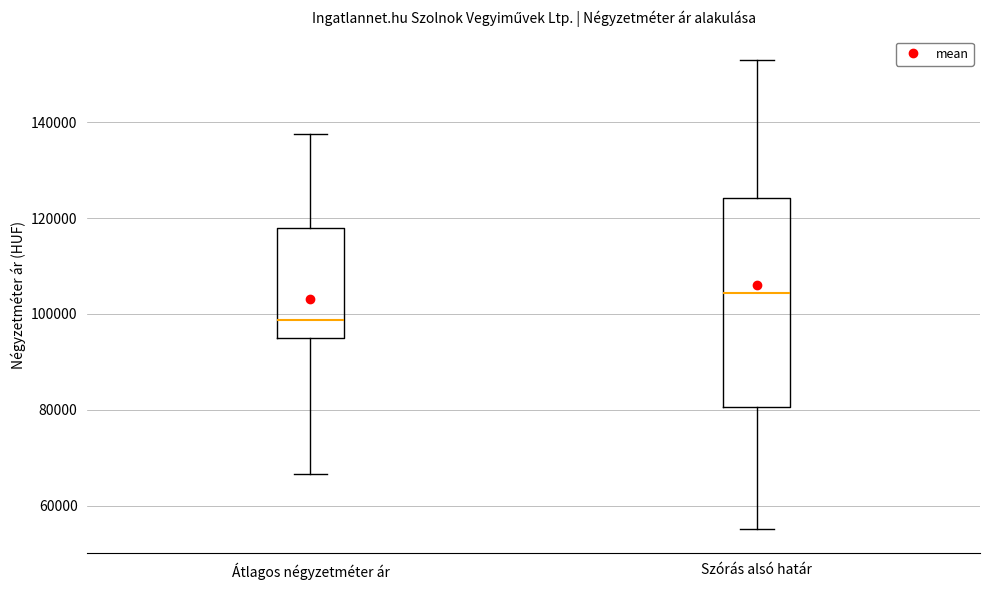

Where does the median line of the box for Átlagos négyzetméter ár sit on the y-axis? The values are not printed on the chart, so give them approximately, as read against the axis.

98000